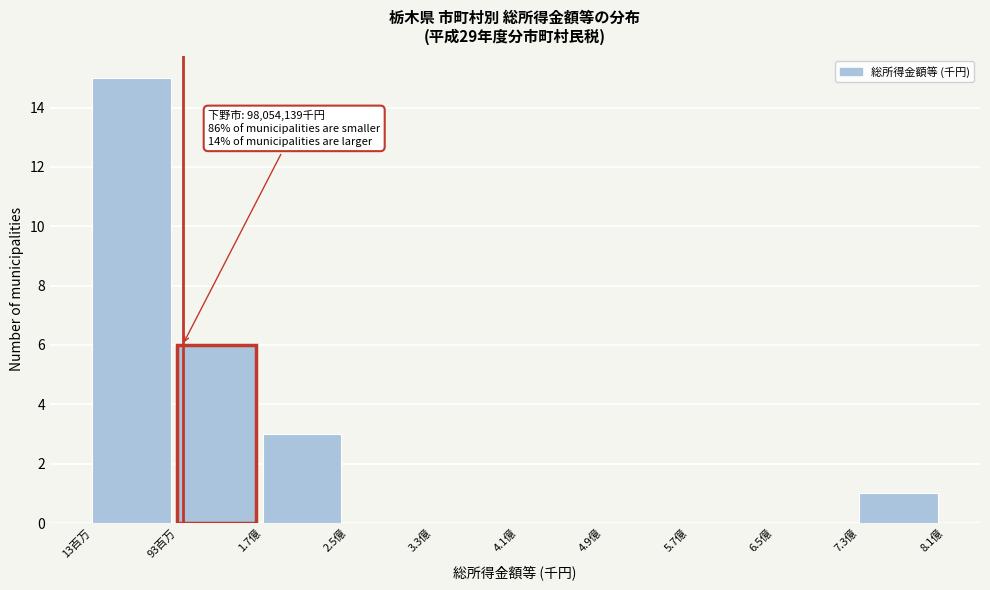

Reading left to right, what are all the values shown in this chart?

13百万=15	93百万=6	1.7億=3	2.5億=0	3.3億=0	4.1億=0	4.9億=0	5.7億=0	6.5億=0	7.3億=1